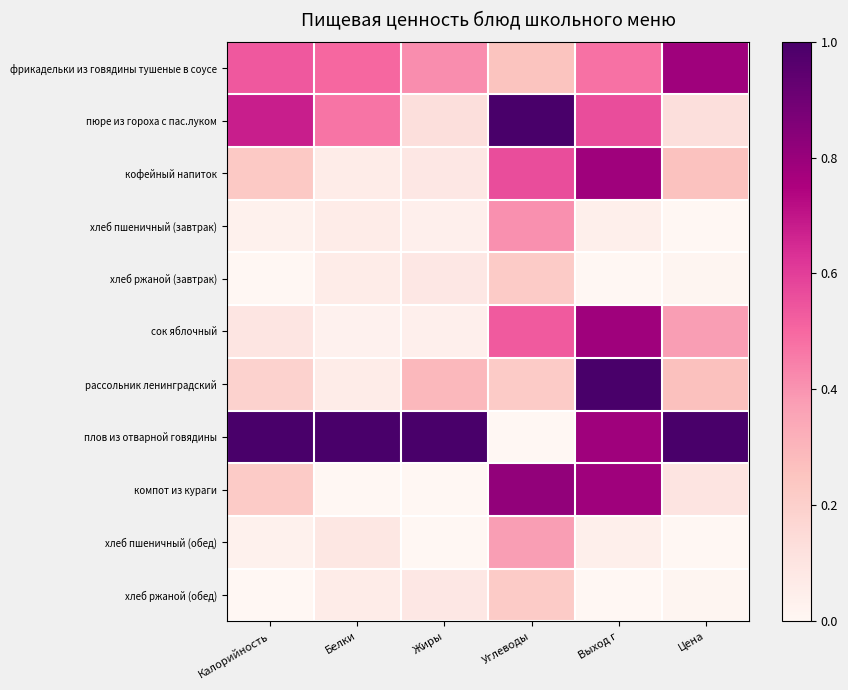

Reading right to left, transcribe all the data shown in this chart.

фрикадельки из говядины тушеные в соусе: Цена=0.8	Выход г=0.5	Углеводы=0.2	Жиры=0.4	Белки=0.5	Калорийность=0.5
пюре из гороха с пас.луком: Цена=0.1	Выход г=0.6	Углеводы=1.0	Жиры=0.1	Белки=0.5	Калорийность=0.7
кофейный напиток: Цена=0.3	Выход г=0.8	Углеводы=0.6	Жиры=0.1	Белки=0.1	Калорийность=0.2
хлеб пшеничный (завтрак): Цена=0.0	Выход г=0.0	Углеводы=0.4	Жиры=0.0	Белки=0.1	Калорийность=0.0
хлеб ржаной (завтрак): Цена=0.0	Выход г=0.0	Углеводы=0.2	Жиры=0.1	Белки=0.1	Калорийность=0.0
сок яблочный: Цена=0.4	Выход г=0.8	Углеводы=0.5	Жиры=0.0	Белки=0.0	Калорийность=0.1
рассольник ленинградский: Цена=0.3	Выход г=1.0	Углеводы=0.2	Жиры=0.3	Белки=0.1	Калорийность=0.2
плов из отварной говядины: Цена=1.0	Выход г=0.8	Углеводы=0.0	Жиры=1.0	Белки=1.0	Калорийность=1.0
компот из кураги: Цена=0.1	Выход г=0.8	Углеводы=0.8	Жиры=0.0	Белки=0.0	Калорийность=0.2
хлеб пшеничный (обед): Цена=0.0	Выход г=0.0	Углеводы=0.4	Жиры=0.0	Белки=0.1	Калорийность=0.0
хлеб ржаной (обед): Цена=0.0	Выход г=0.0	Углеводы=0.2	Жиры=0.1	Белки=0.1	Калорийность=0.0